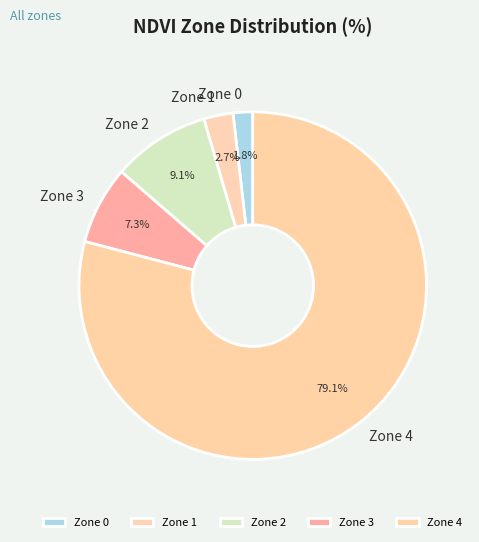

Is Zone 3 the majority of the pie?

No